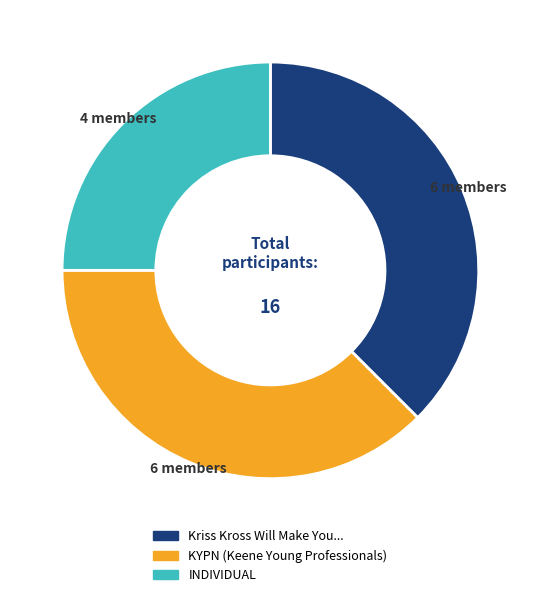

Does INDIVIDUAL account for over 50% of the chart?

No